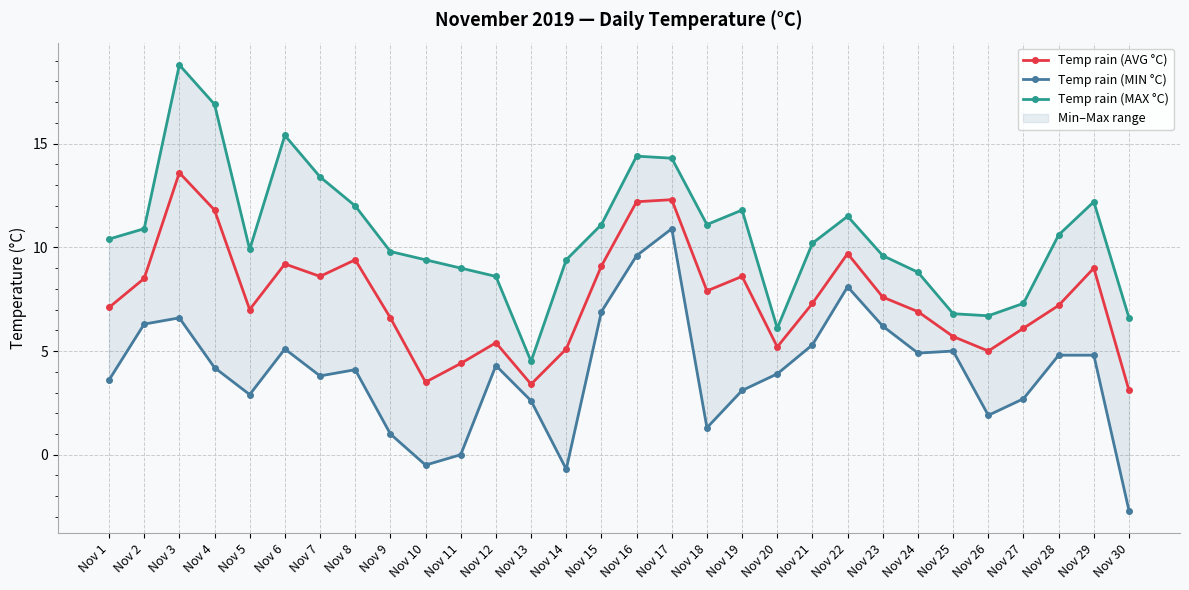

Where is the first local maximum for Temp rain (MAX °C)?

Nov 3